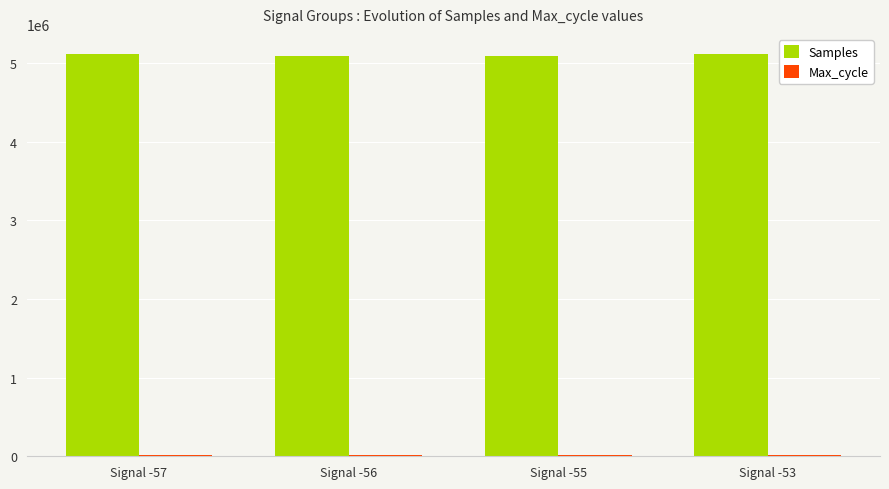

Which series has the largest total across all categories?

Samples